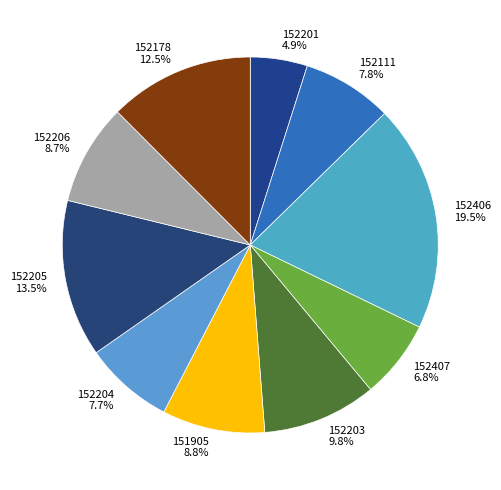

What percentage is NOT represented by 151905?

91.2%